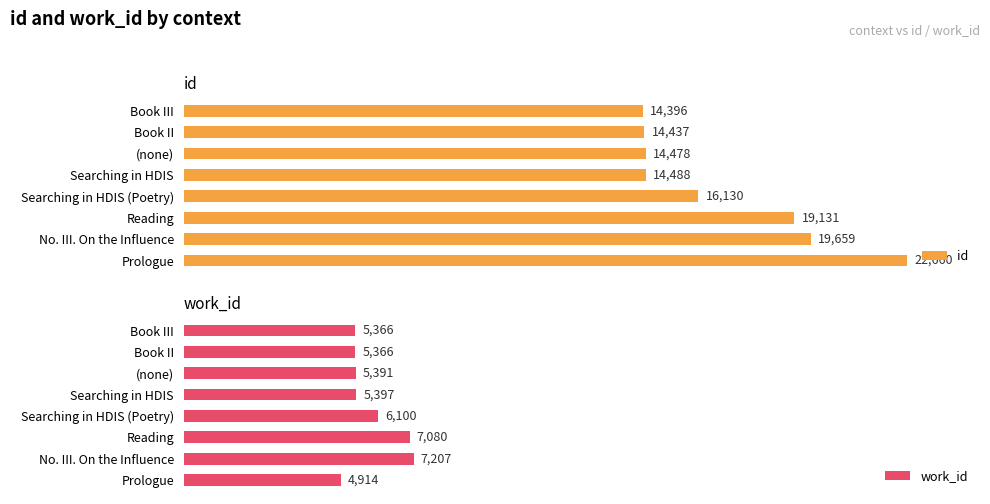

What is the difference between the maximum and minimum values in the id series?

8264